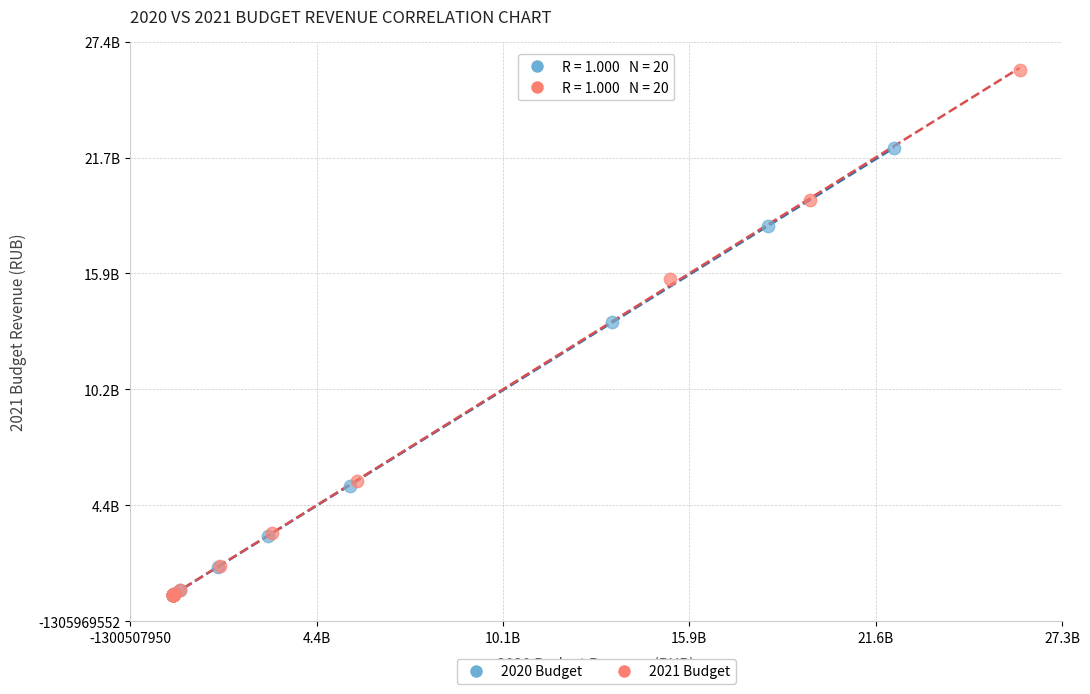

What are all the series names shown in the legend?

2020 Budget, 2021 Budget